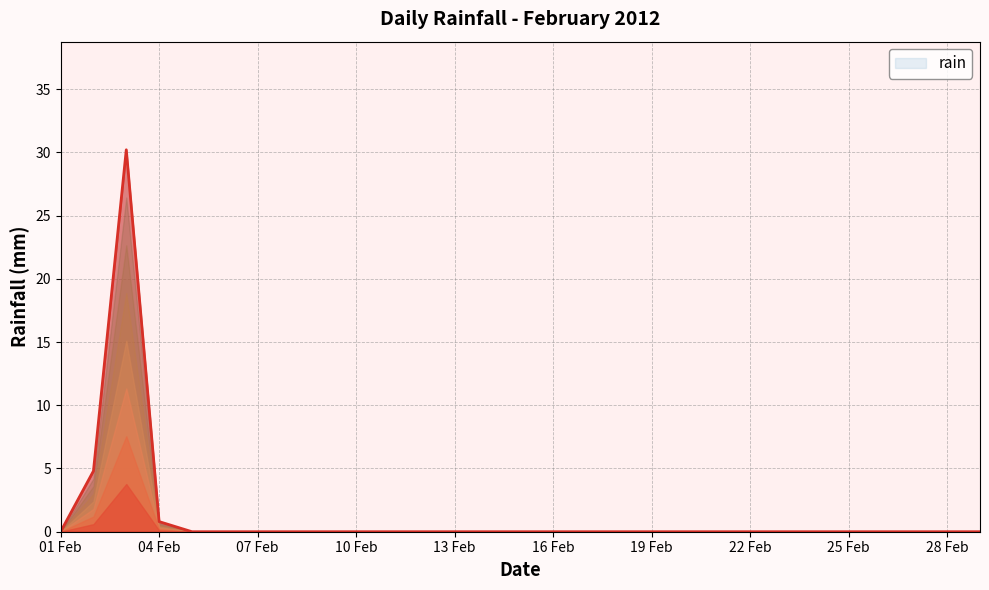

At which label is the value closest to 15?

2012-02-02